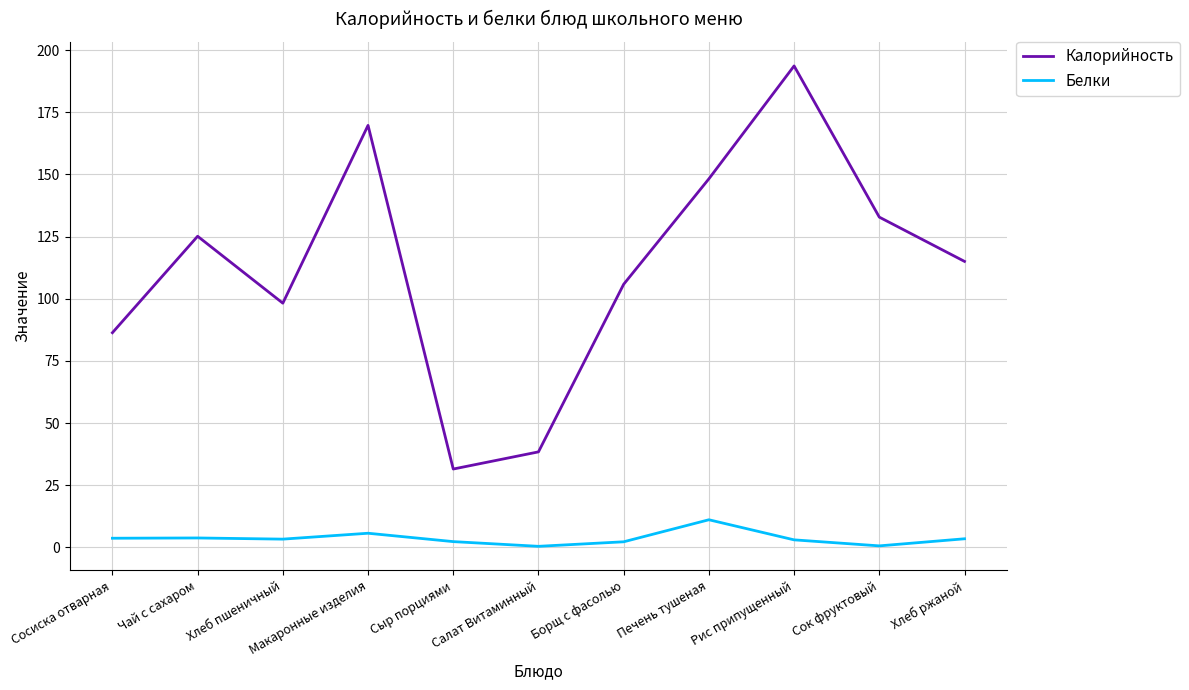

Is the value of Белки at Сок фруктовый greater than the value of Калорийность at Хлеб ржаной?

No